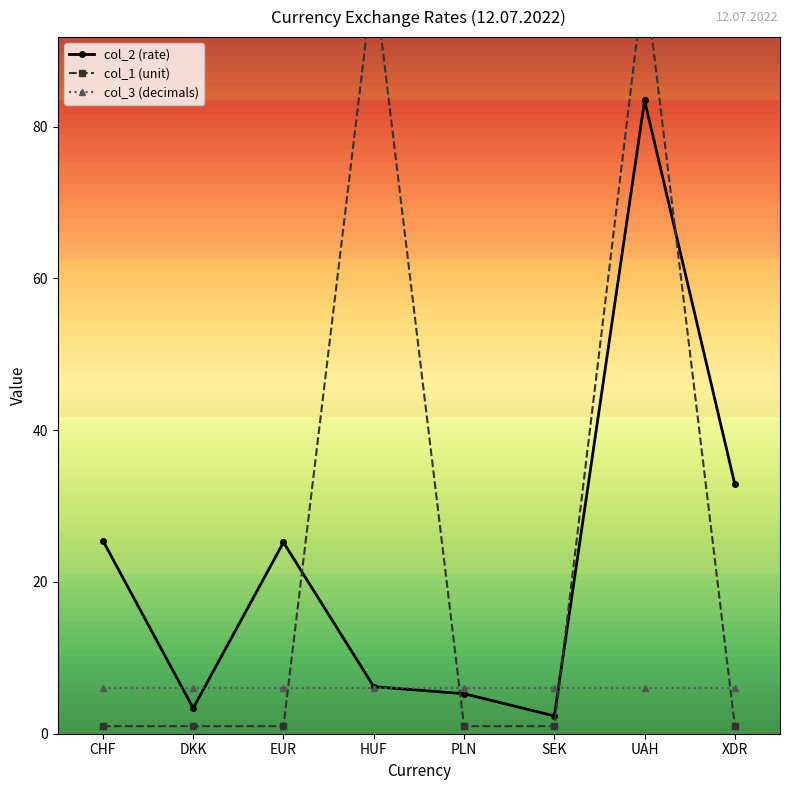

Which series ends up on top after the final intersection of col_1 (unit) and col_3 (decimals)?

col_3 (decimals)